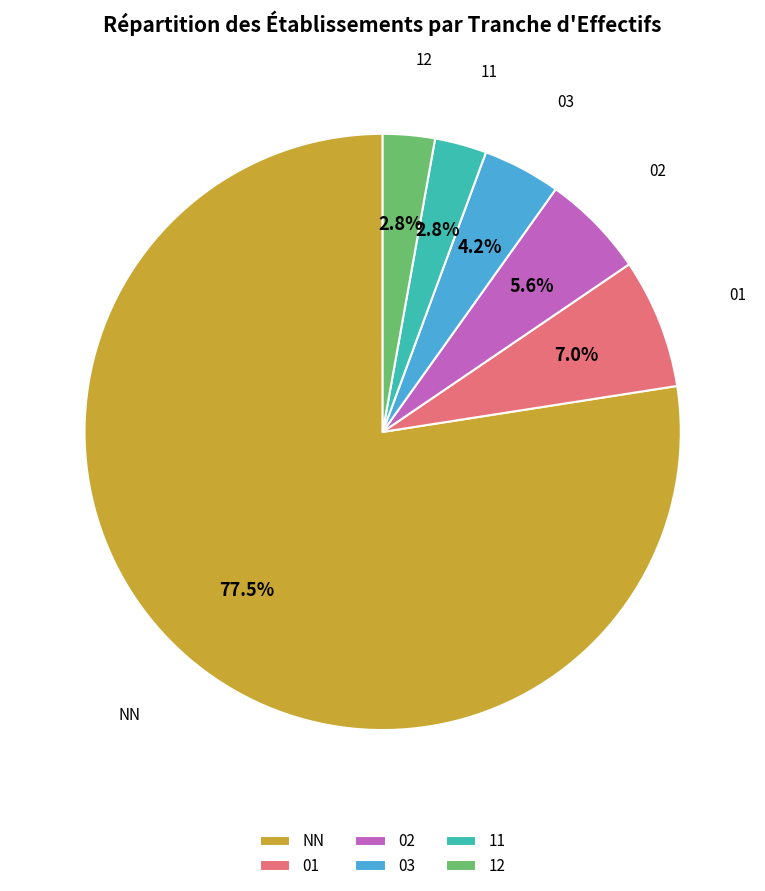

How many slices are in this pie chart?

6